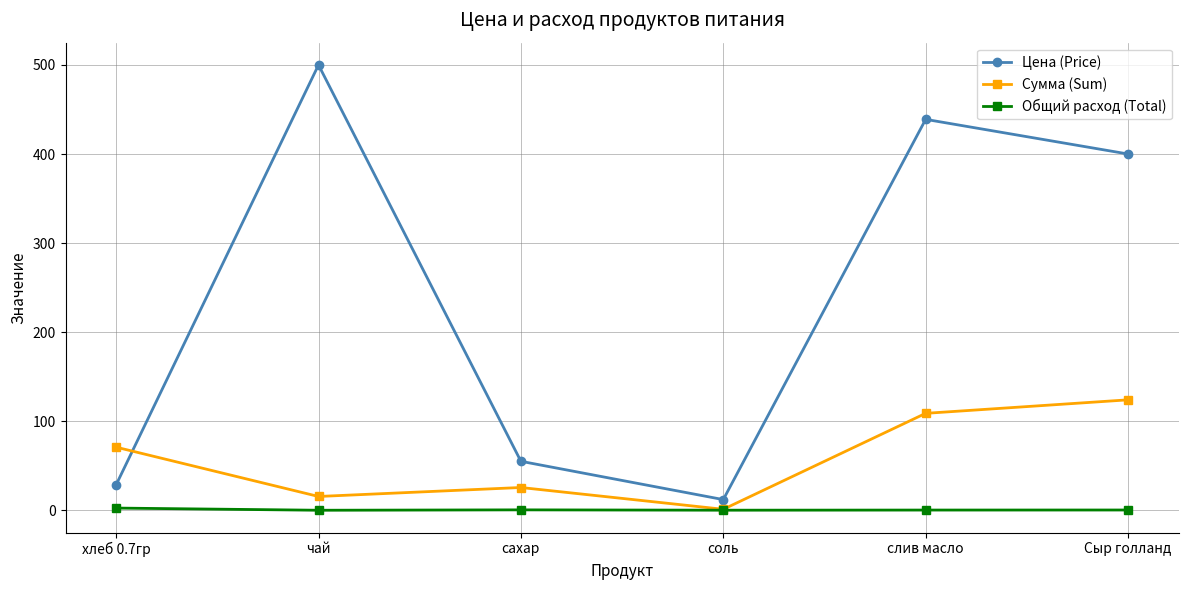

True or false: Общий расход (Total) and Цена (Price) intersect in this chart.

False